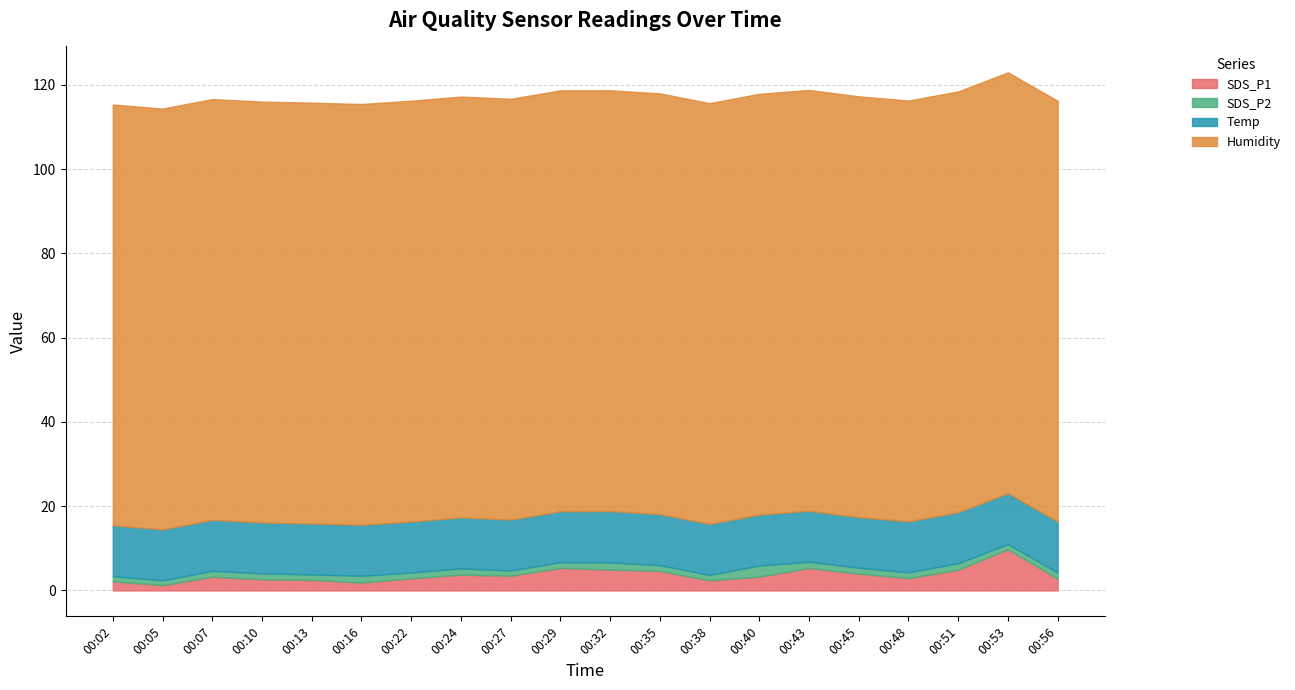

True or false: Humidity has a value of 20.3 at 00:29.

False